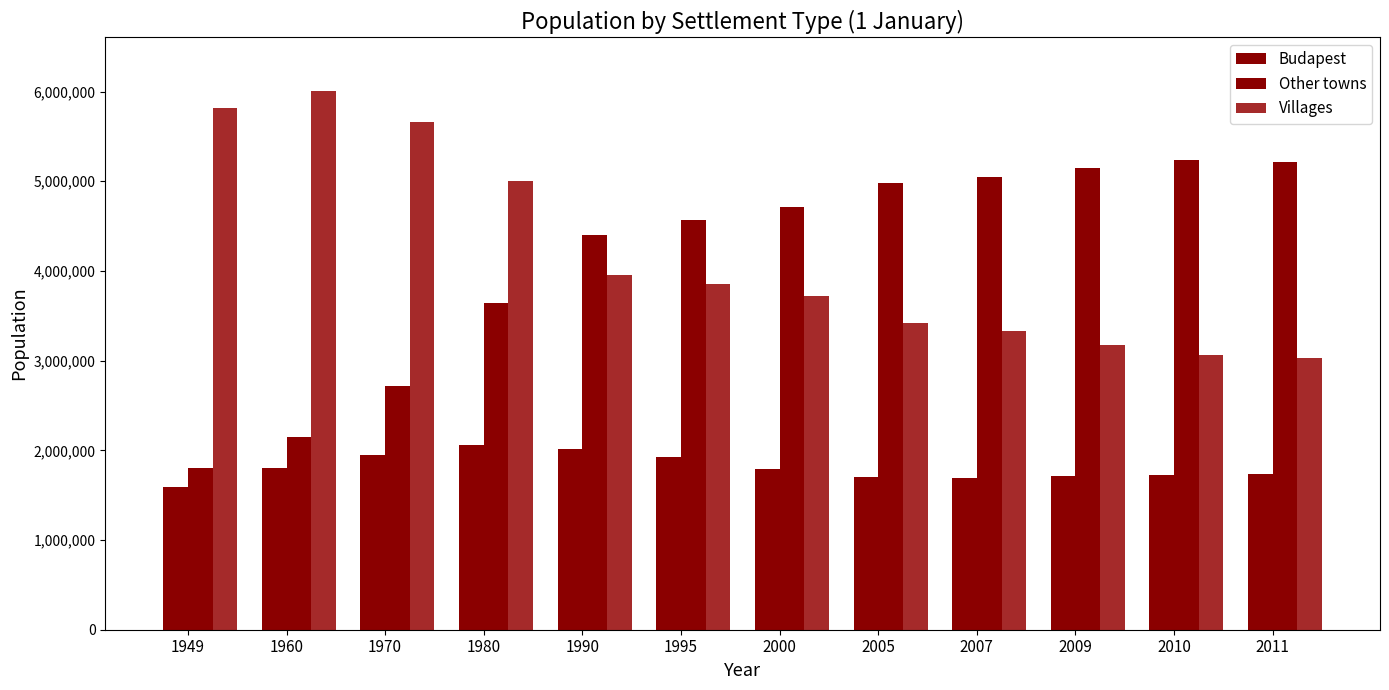

How many groups of bars are there?

12